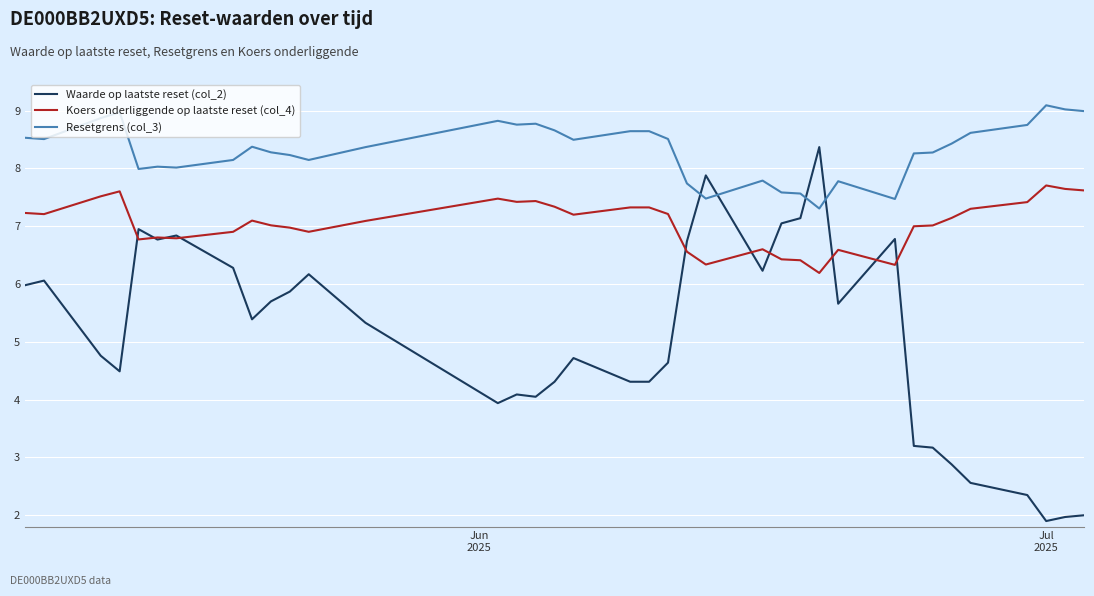

Which series has the largest total across all categories?

Resetgrens (col_3)